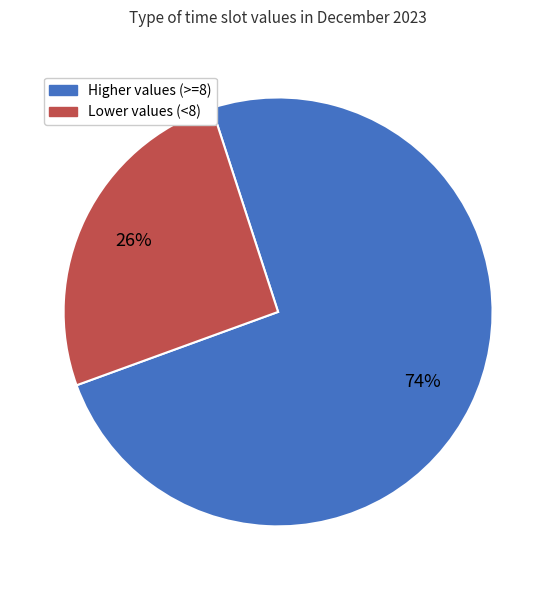

To the nearest percent, what is the average slice percentage?

50%